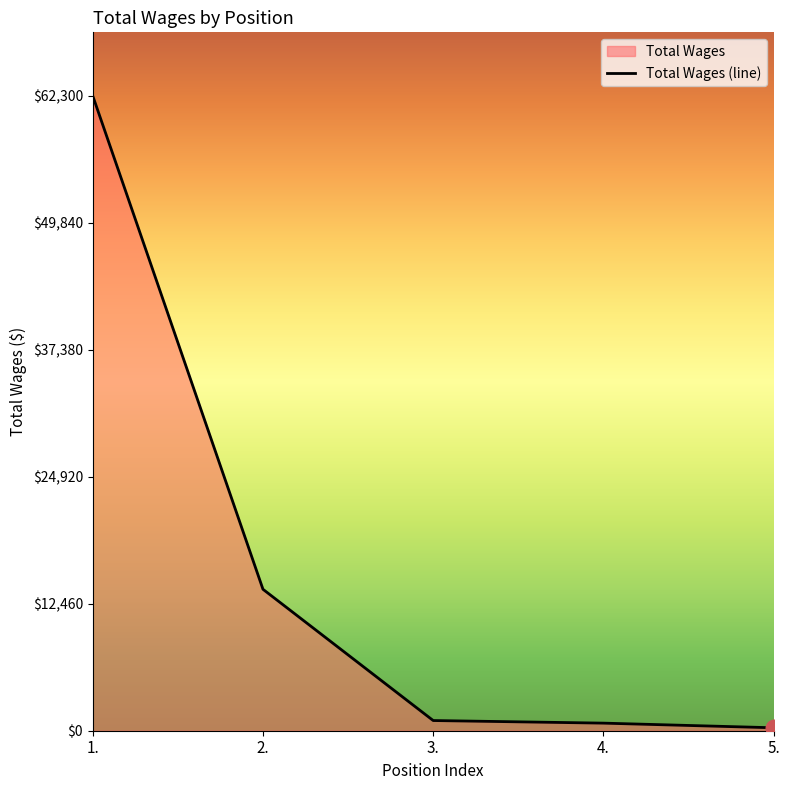

Does the chart display data point markers on the line(s)?

No